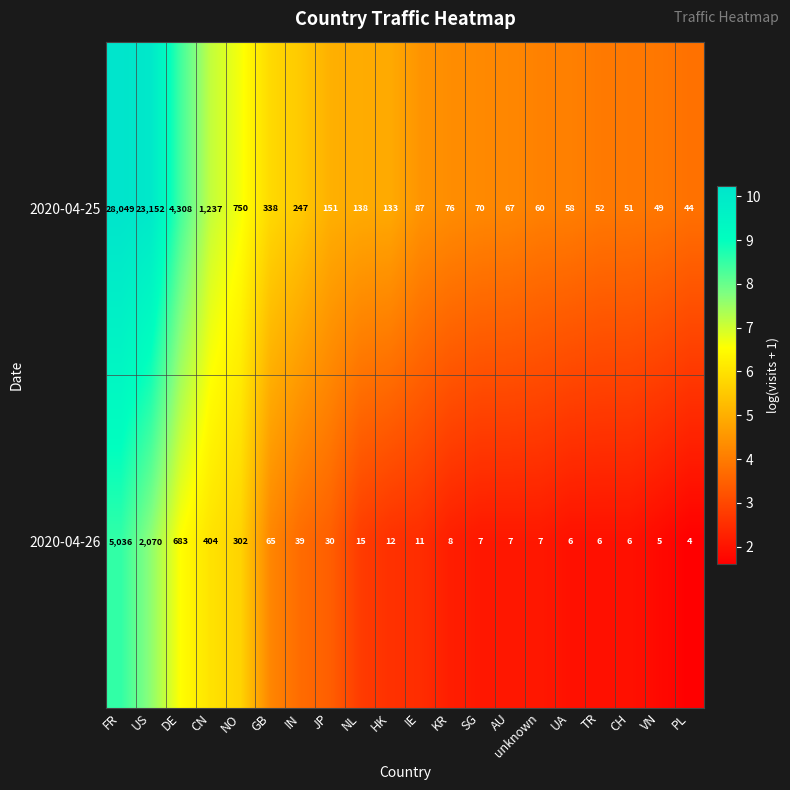

Where is 2020-04-26 nearest to the value 2520?

US